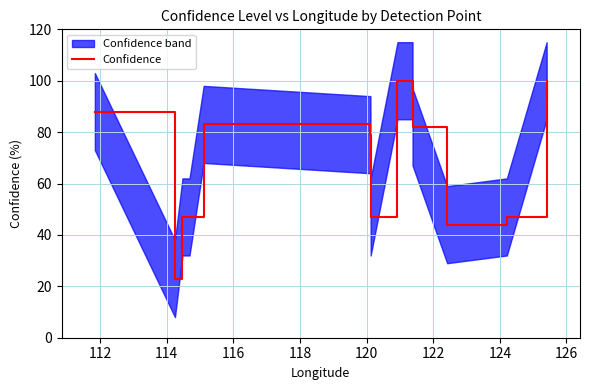

Is it true that the value at 120 is 43?

False